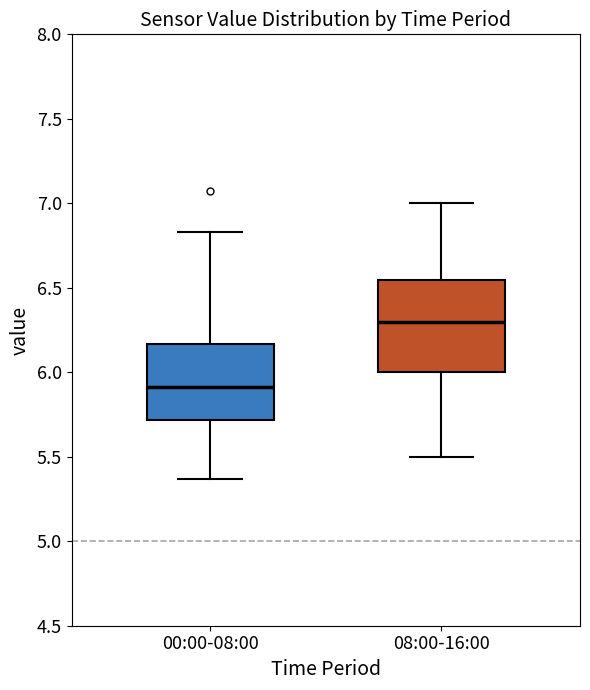

Reading left to right, read every box against the y-axis: the position of its median line, the range the box covers, and the ends of its whiskers. The values are not printed on the chart, so give them approximately, as read against the axis.

00:00-08:00: median 5.90, box 5.70 to 6.15, whiskers 5.35 to 6.85
08:00-16:00: median 6.30, box 6.00 to 6.55, whiskers 5.50 to 7.00